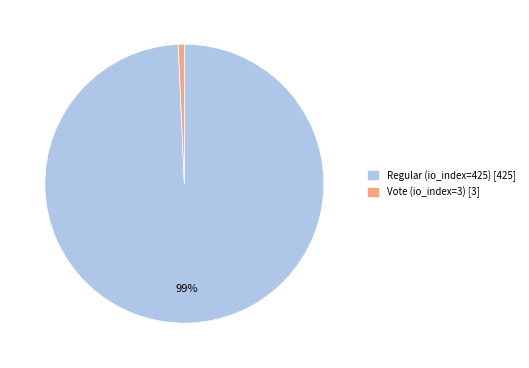

To the nearest percent, what is the average slice percentage?

50%